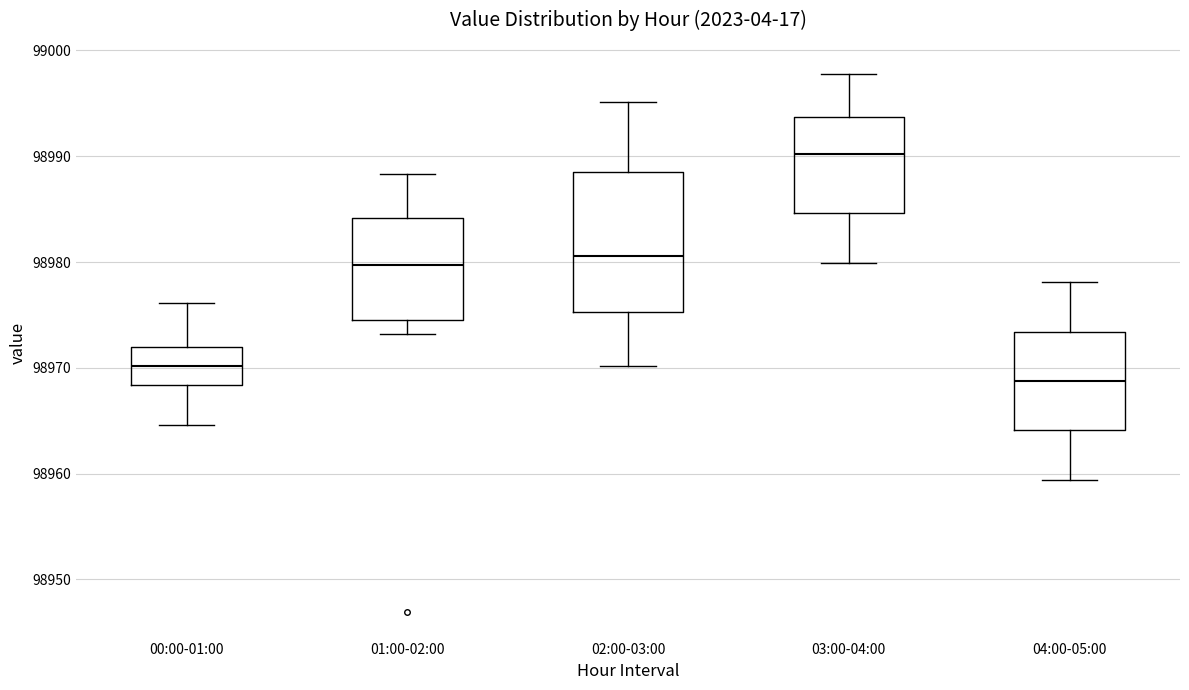

Reading left to right, transcribe this box plot: for each box, give where its median line is, the range the box spans, and where its two whiskers end, as read against the y-axis. The values are not printed on the chart, so give them approximately, as read against the axis.

00:00-01:00: median 98970, box 98968 to 98972, whiskers 98965 to 98976
01:00-02:00: median 98980, box 98975 to 98984, whiskers 98973 to 98988
02:00-03:00: median 98981, box 98975 to 98989, whiskers 98970 to 98995
03:00-04:00: median 98990, box 98985 to 98994, whiskers 98980 to 98998
04:00-05:00: median 98969, box 98964 to 98973, whiskers 98959 to 98978